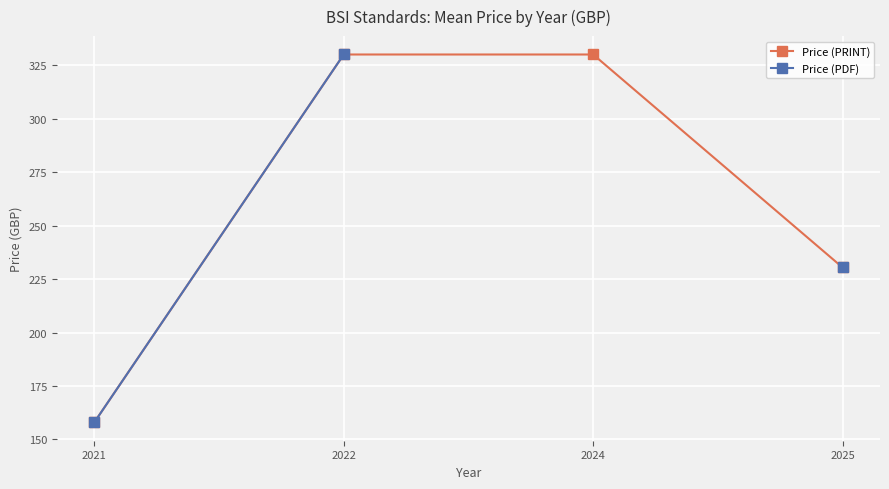

Is the value of Price (PRINT) at 2025 greater than the value of Price (PDF) at 2024?

No